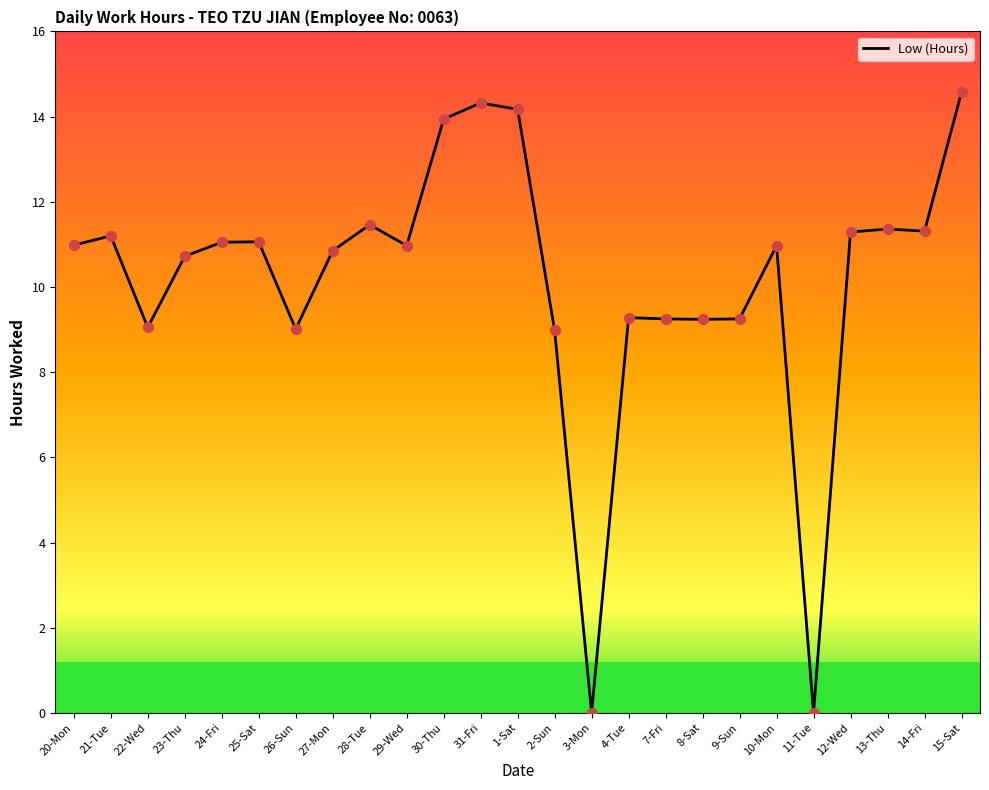

Which has a higher value, 9-Sun or 24-Fri?

24-Fri